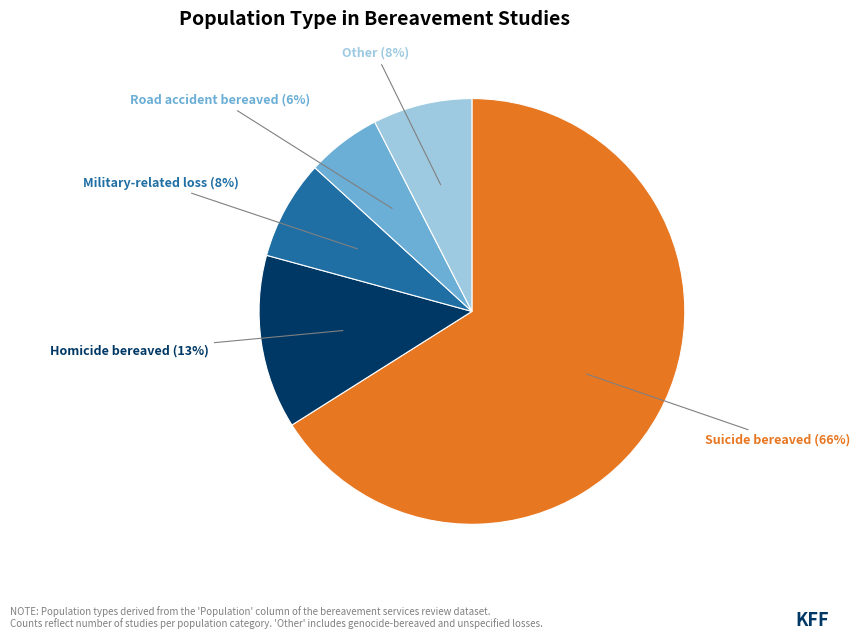

Is there any slice that represents more than half of the pie?

Yes